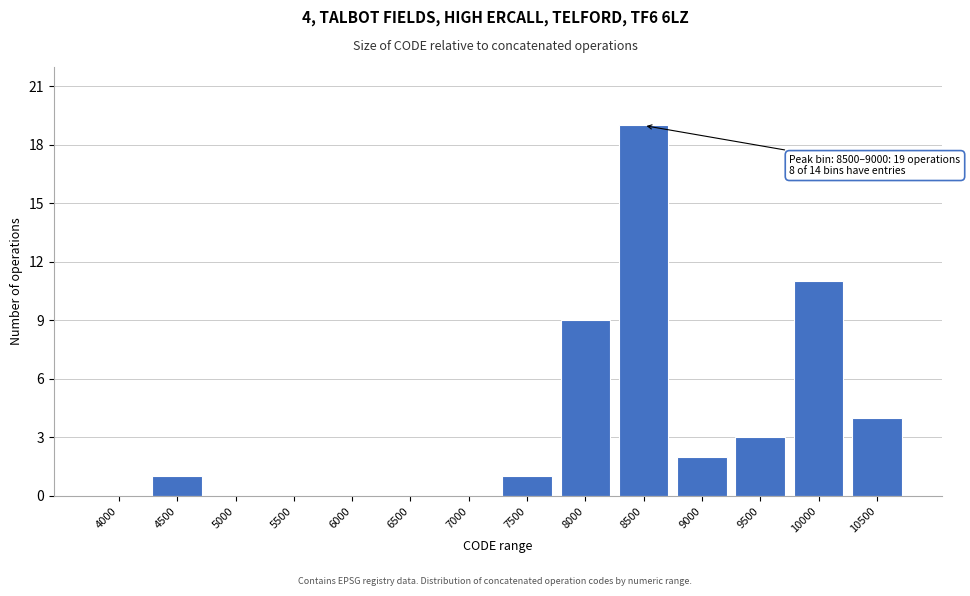

Reading right to left, what are all the values shown in this chart?

10500=4	10000=11	9500=3	9000=2	8500=19	8000=9	7500=1	7000=0	6500=0	6000=0	5500=0	5000=0	4500=1	4000=0